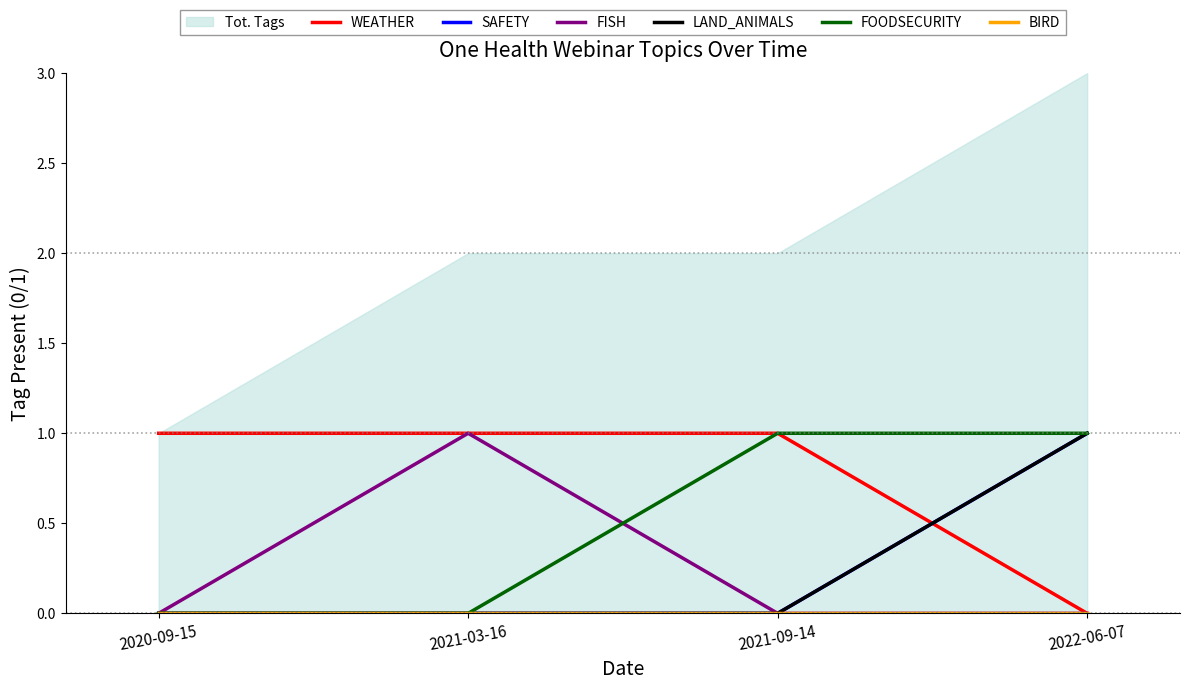

What is the label of the 3rd point from the right?

2021-03-16